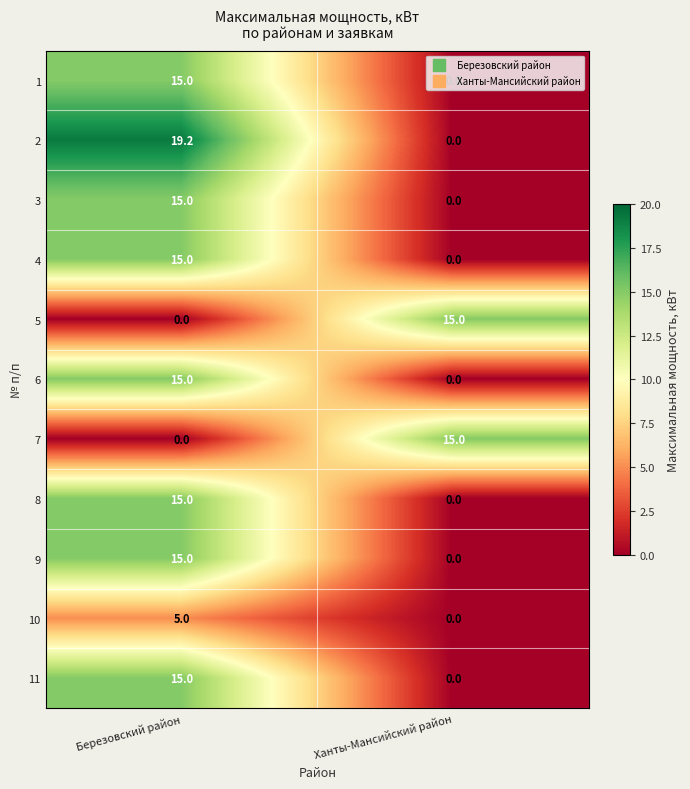

What value does the 8 series have at Березовский район?

15.0